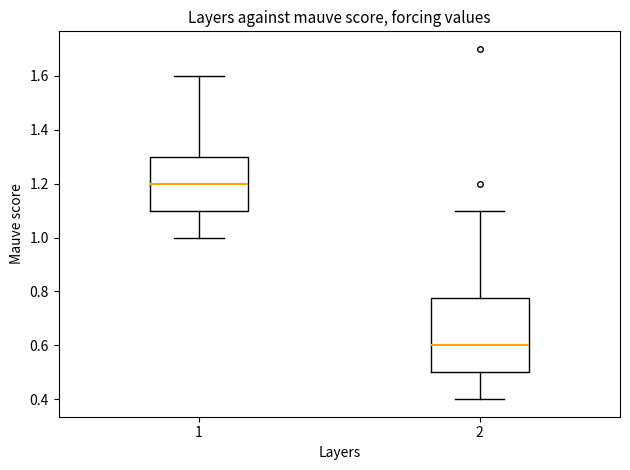

Reading left to right, transcribe this box plot: for each box, give where its median line is, the range the box spans, and where its two whiskers end, as read against the y-axis. The values are not printed on the chart, so give them approximately, as read against the axis.

1: median 1.20, box 1.10 to 1.30, whiskers 1.00 to 1.60
2: median 0.60, box 0.50 to 0.78, whiskers 0.40 to 1.10